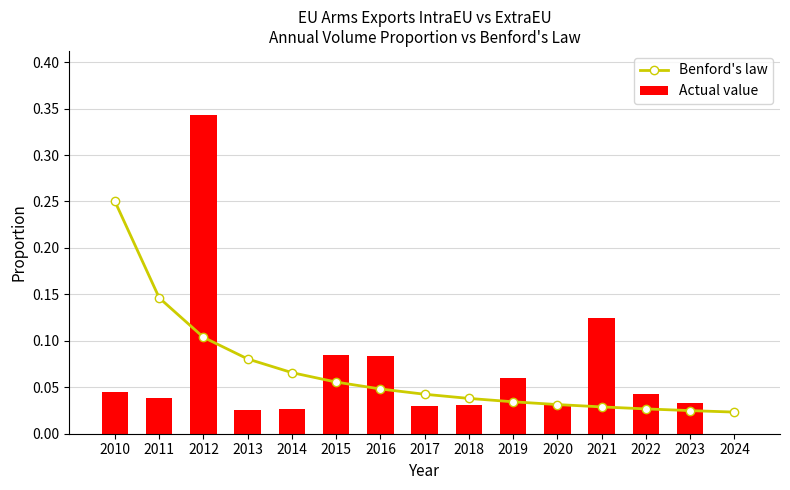

What is the sum of all Actual value values?

1.0